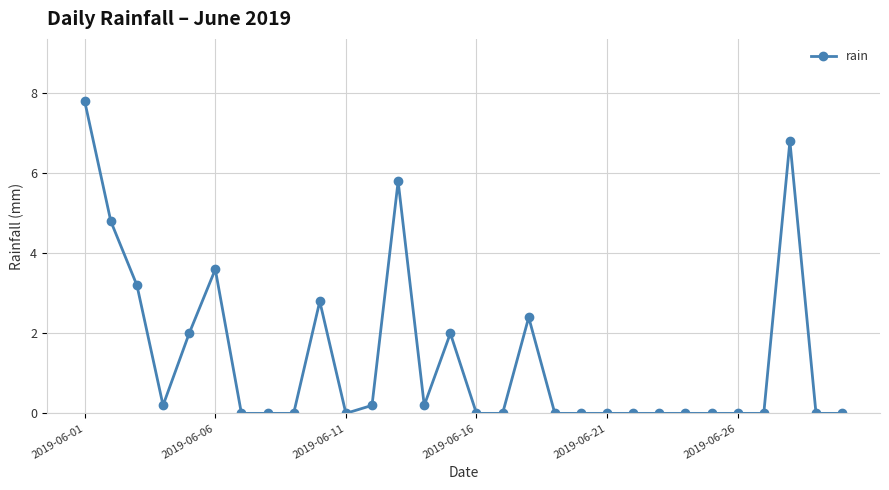

How many categories are shown in the chart?

30